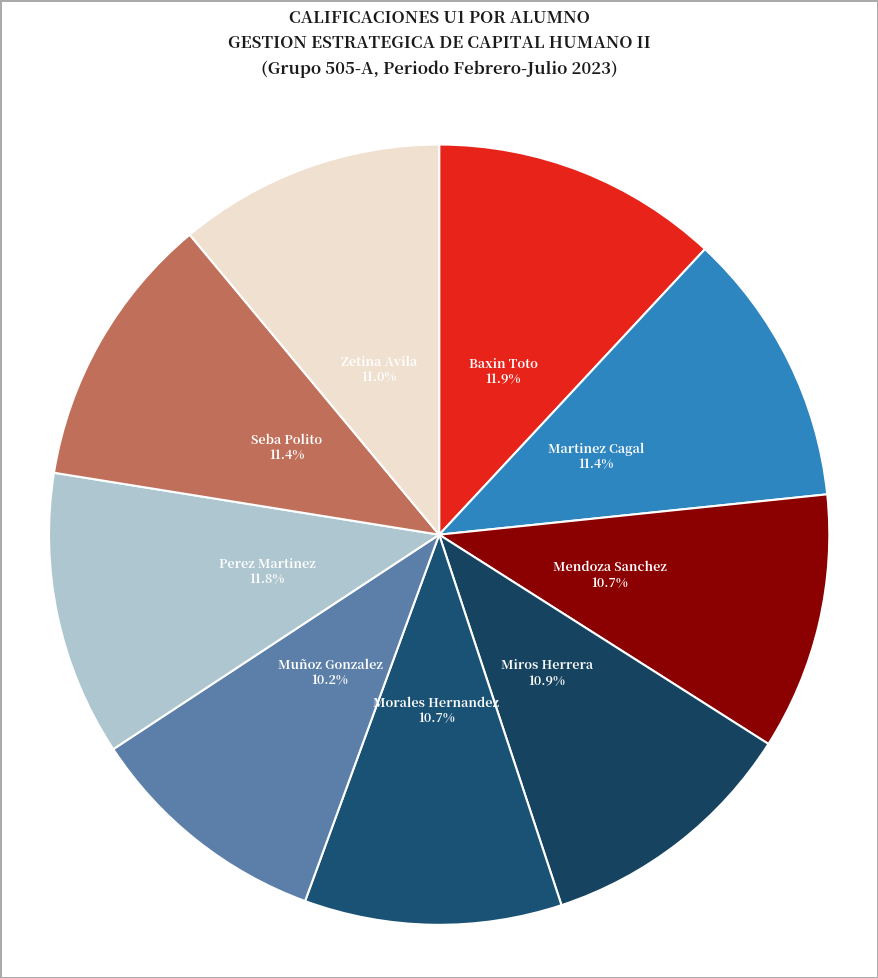

How much of the chart is everything except Seba Polito?

88.6%